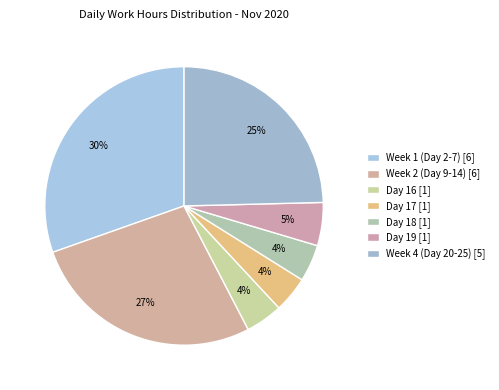

Does any single category account for the majority?

No